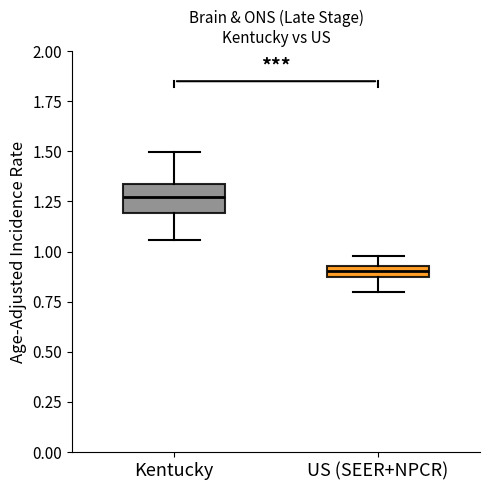

Which box has the lowest median line?

US (SEER+NPCR)